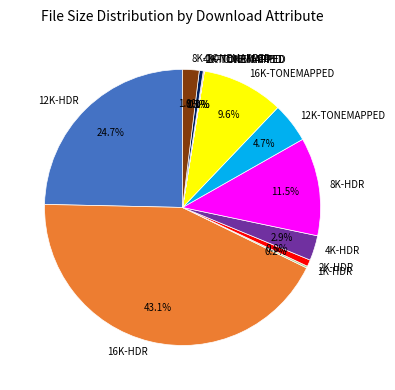

Which category has the biggest portion of the pie?

16K-HDR